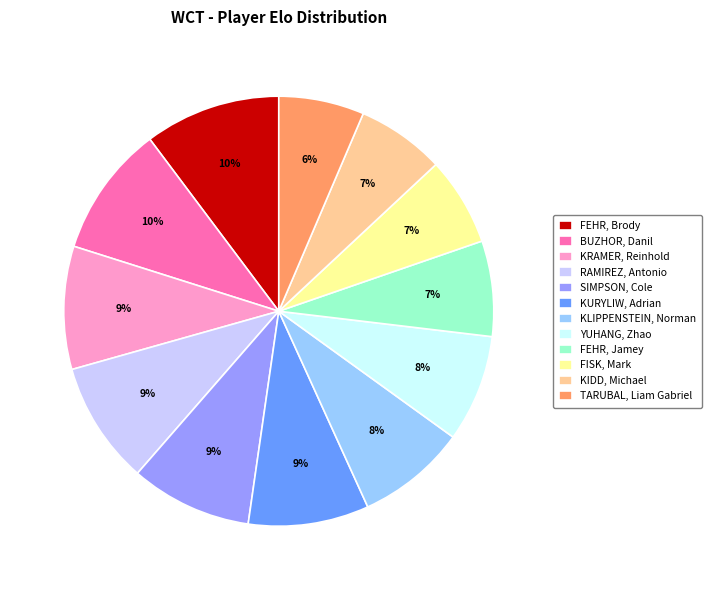

Between FISK, Mark and RAMIREZ, Antonio, which is larger?

RAMIREZ, Antonio